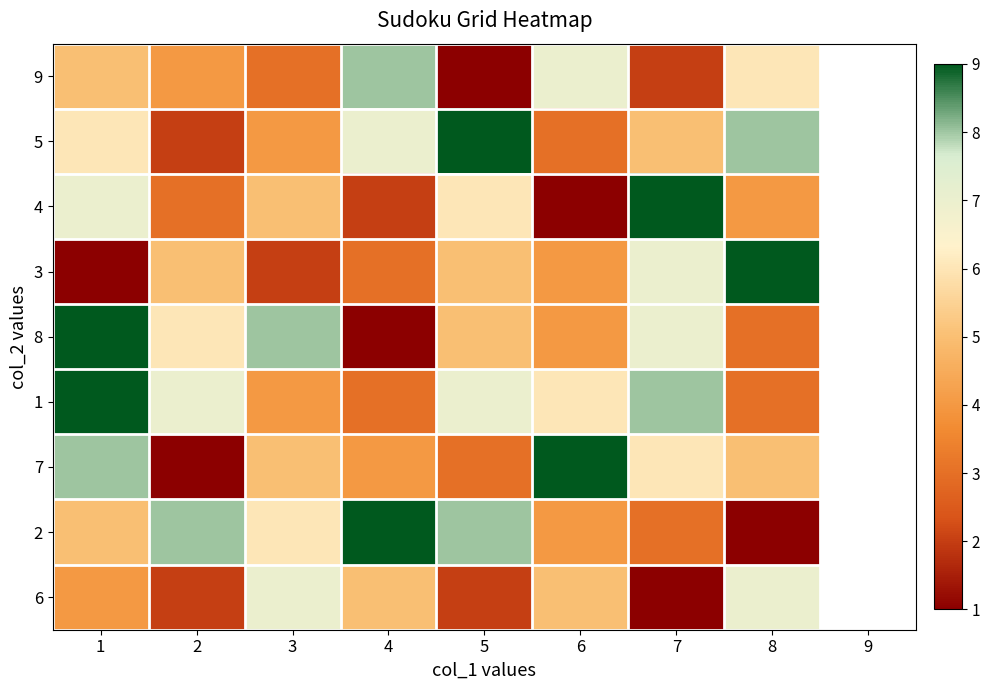

At 1, list the series in order from smallest to largest.

3, 6, 9, 2, 5, 4, 7, 8, 1